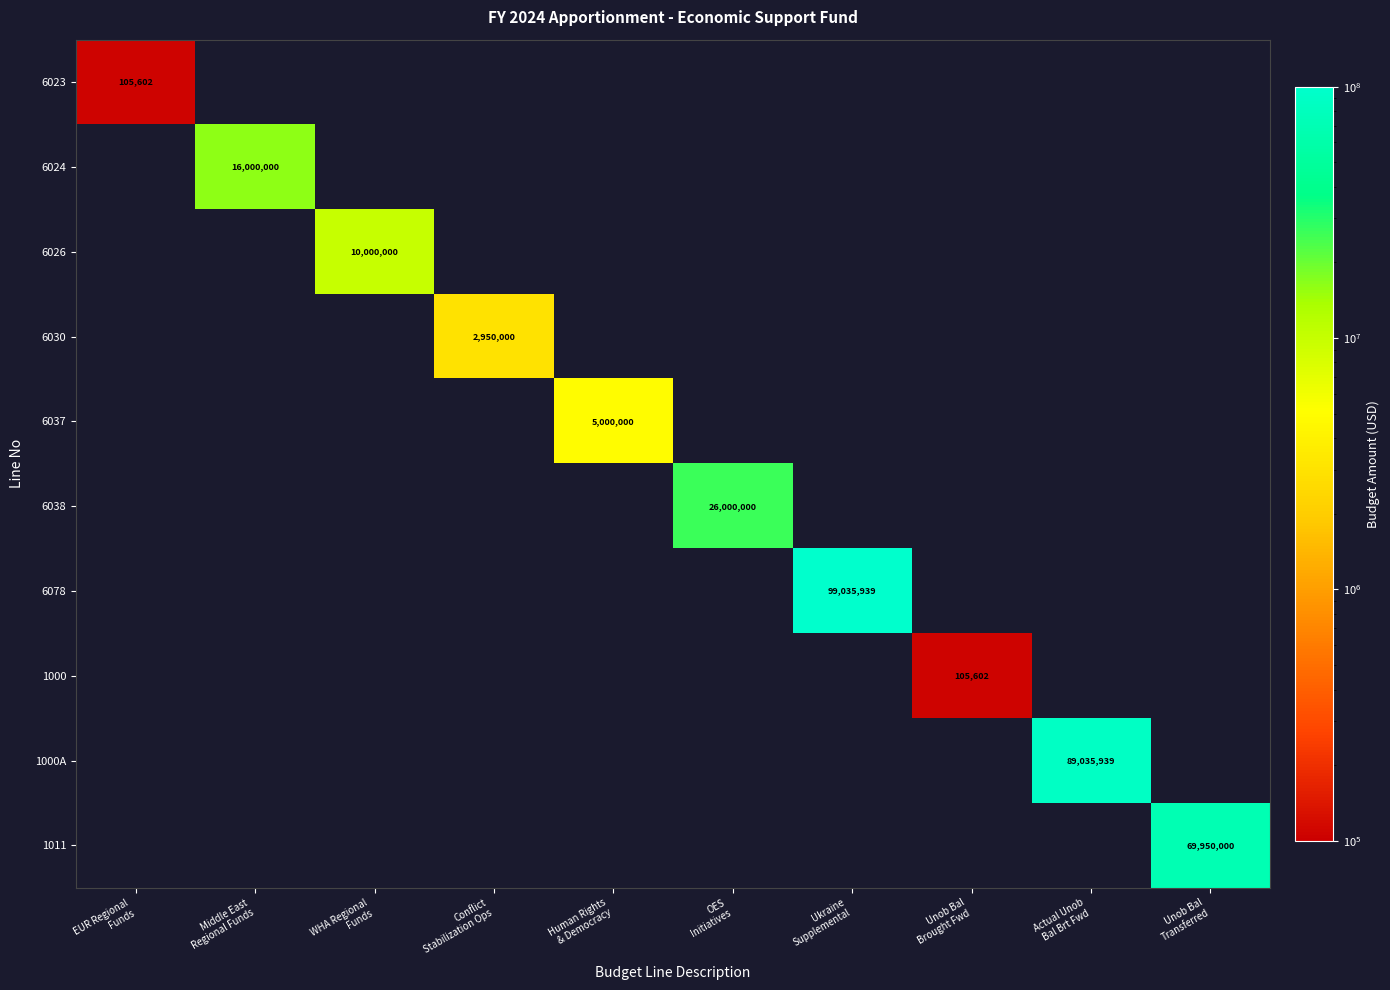

True or false: 6037 has a value of 5000000 at Human Rights & Democracy.

True